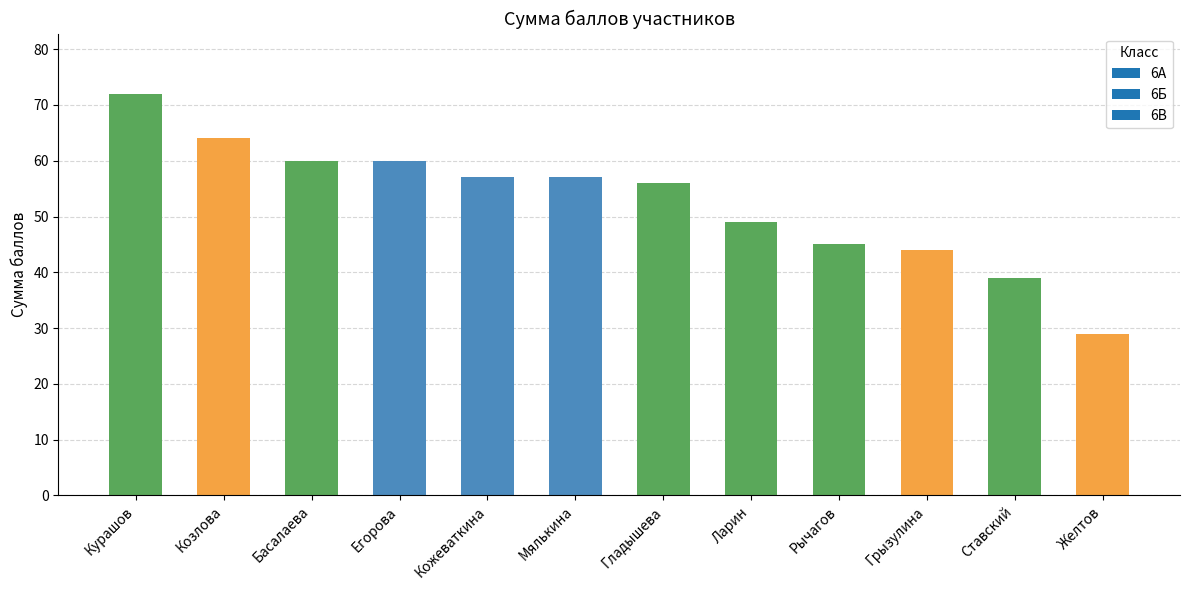

Reading left to right, transcribe all the data shown in this chart.

Курашов=72	Козлова=64	Басалаева=60	Егорова=60	Кожеваткина=57	Мялькина=57	Гладышева=56	Ларин=49	Рычагов=45	Грызулина=44	Ставский=39	Желтов=29